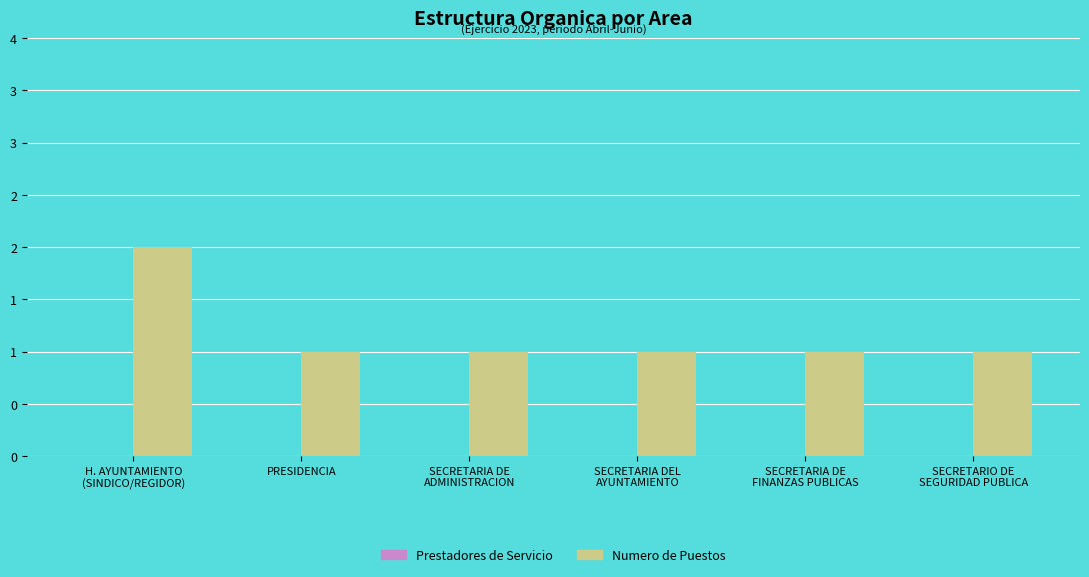

Are the bars horizontal?

No